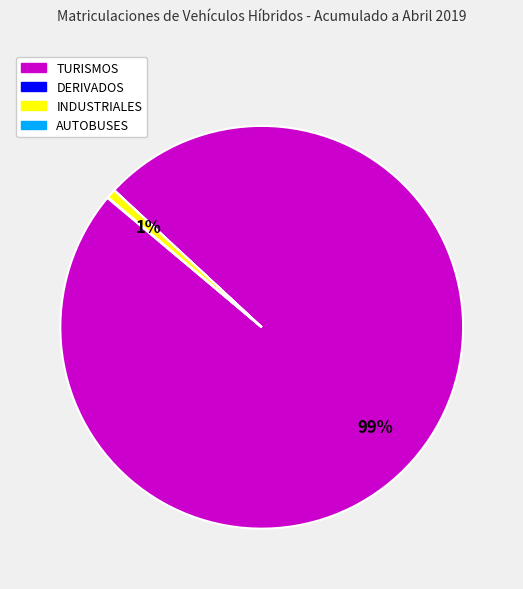

Do TURISMOS and INDUSTRIALES together represent more than half of the pie?

Yes